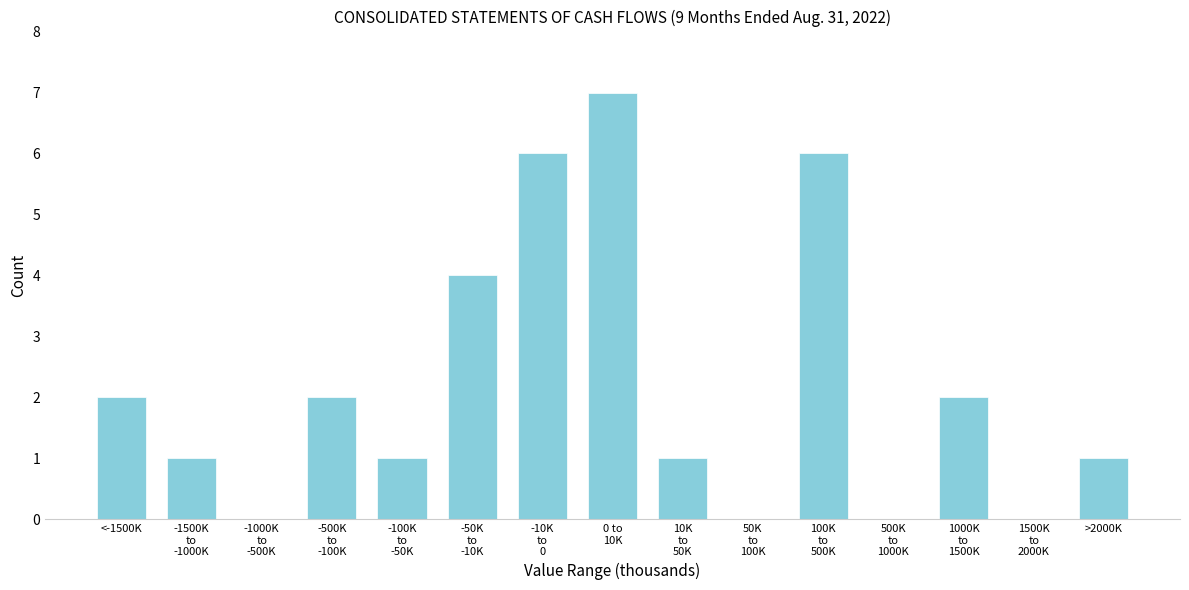

True or false: the data shows 1 at >2000K.

True